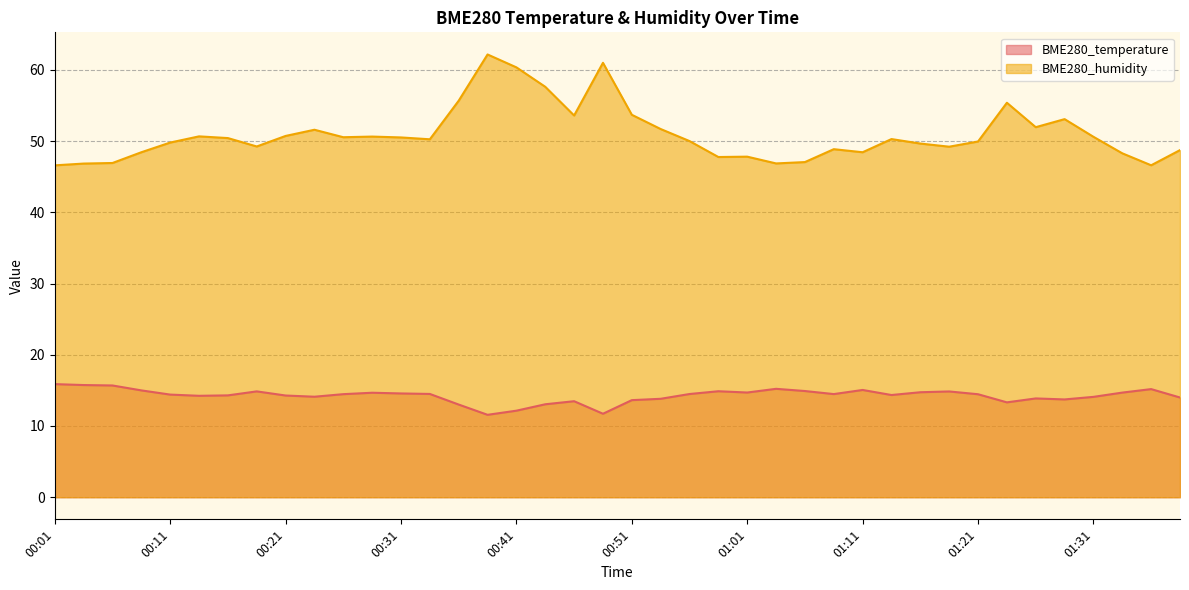

What is the label of the 19th point from the left?

00:46